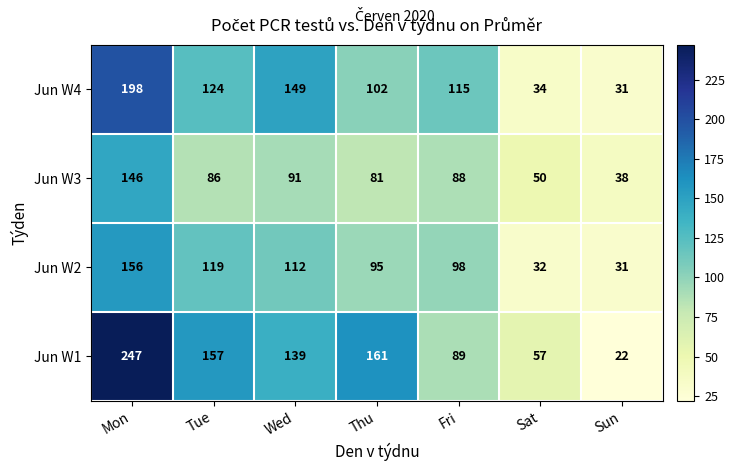

Rank the series by their maximum value, from lowest to highest.

Jun W3, Jun W2, Jun W4, Jun W1